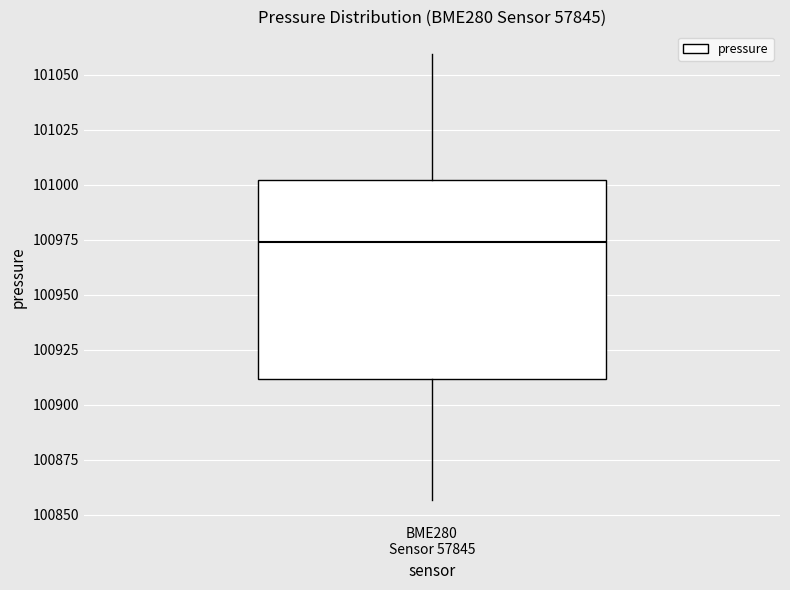

Transcribe this box plot: give where the median line is, the range the box spans, and where the two whiskers end, as read against the y-axis. The values are not printed on the chart, so give them approximately, as read against the axis.

median 100975, box 100910 to 101000, whiskers 100855 to 101060